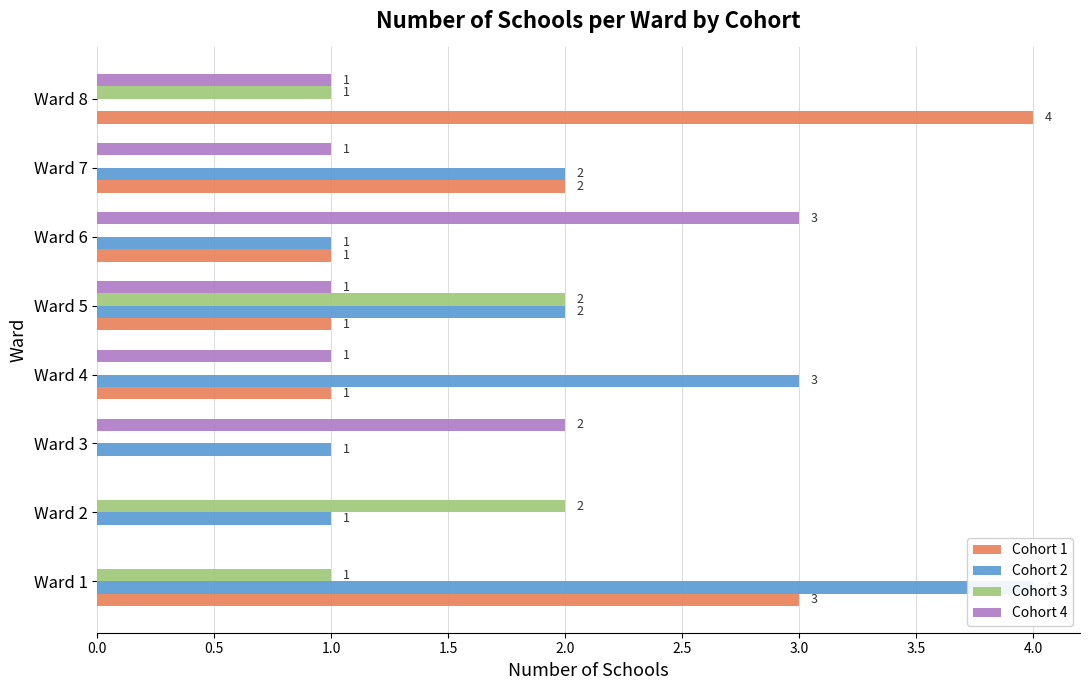

What is the average value of the Cohort 4 series?

1